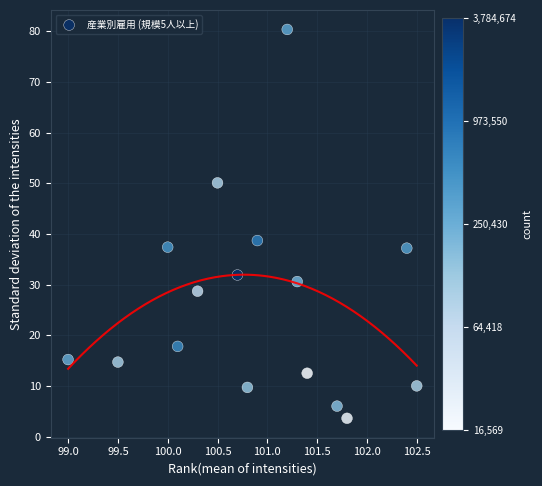

What is the range of X values (max minus min)?

3.5